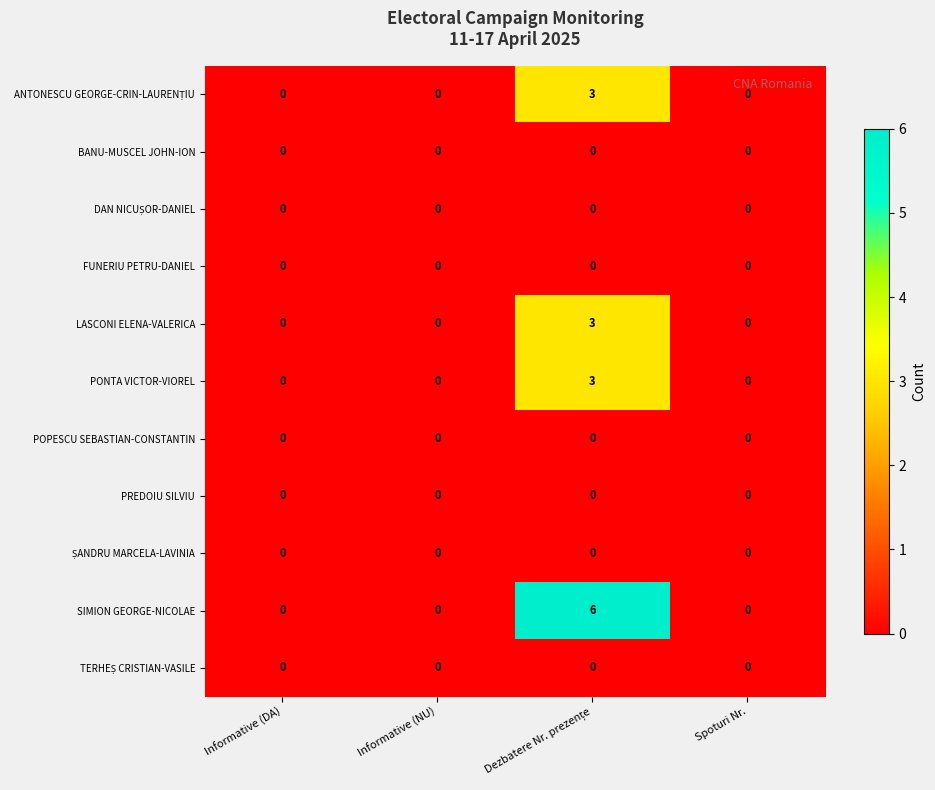

Which series has the largest total across all categories?

SIMION GEORGE-NICOLAE